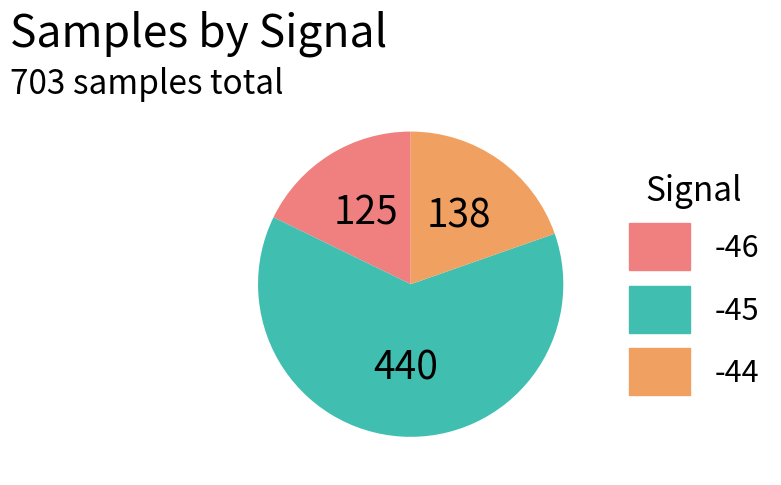

Count the number of slices in the pie.

3